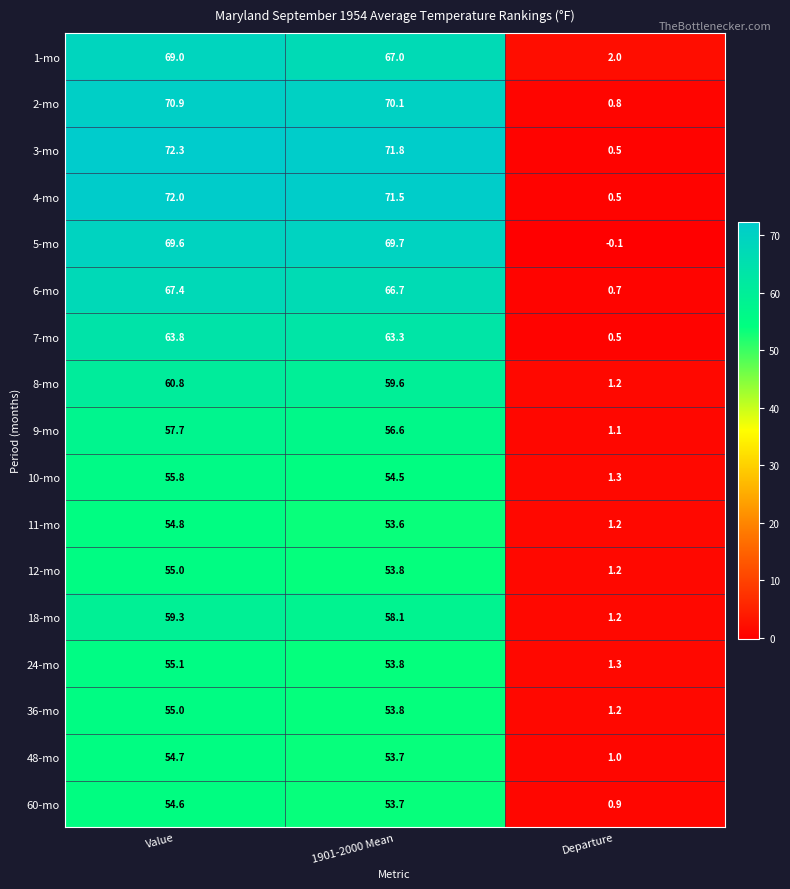

At which category does the chart reach its peak across all series?

Value